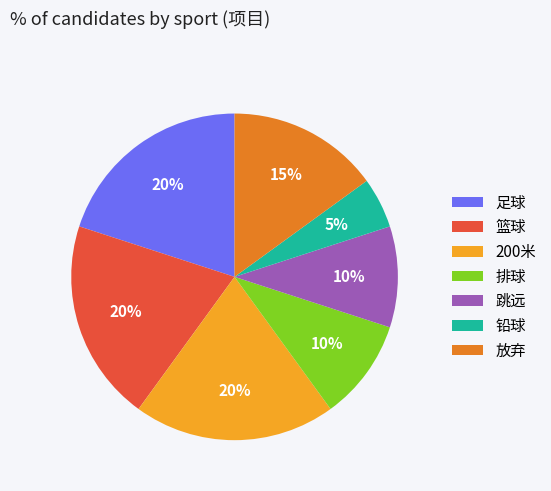

Does any single category account for the majority?

No